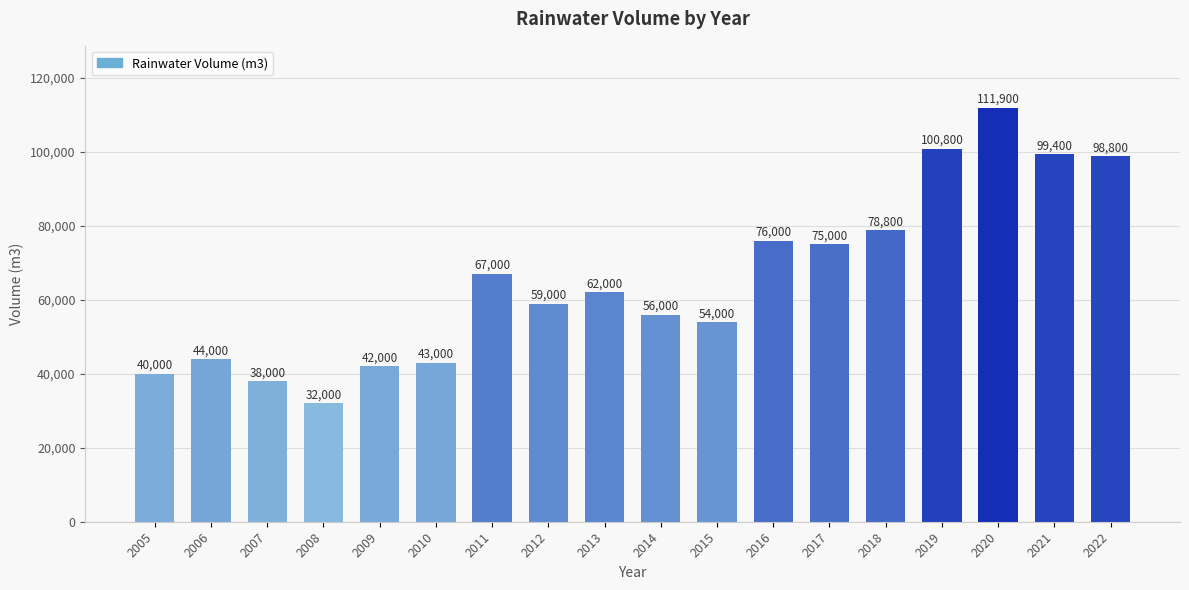

List the labels in order of value, smallest first.

2008, 2007, 2005, 2009, 2010, 2006, 2015, 2014, 2012, 2013, 2011, 2017, 2016, 2018, 2022, 2021, 2019, 2020